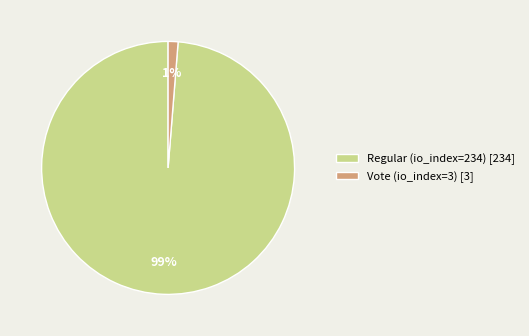

How many slices are in this pie chart?

2